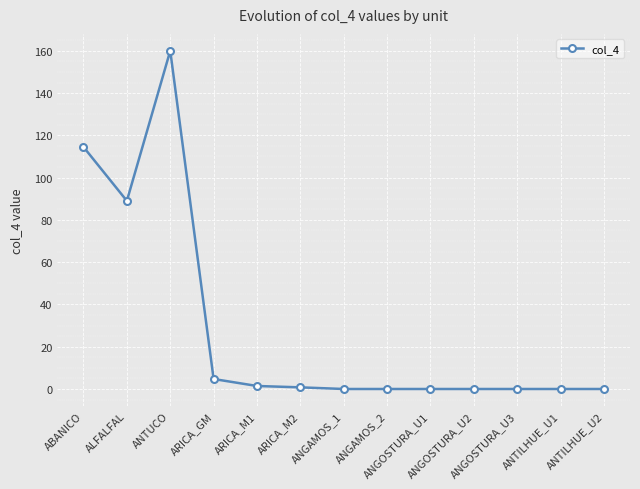

What is the average value?

28.5